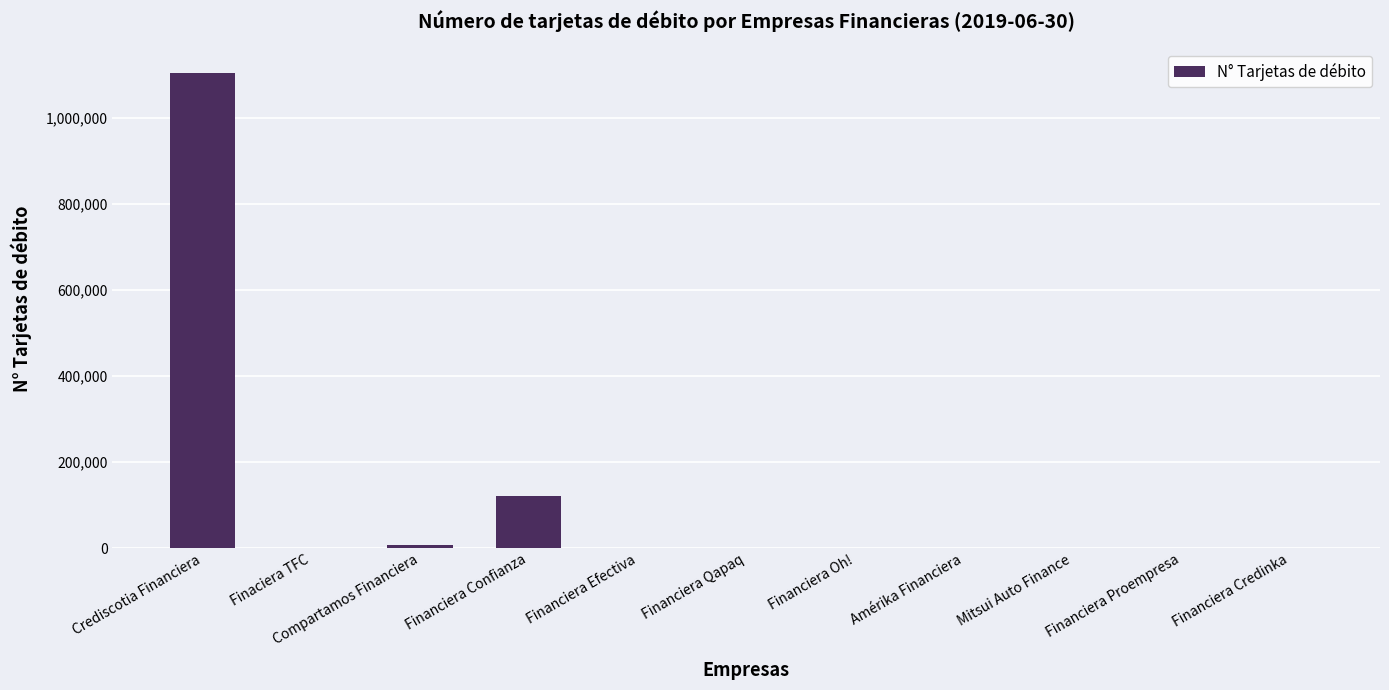

What is the maximum value shown in the chart?

1104725